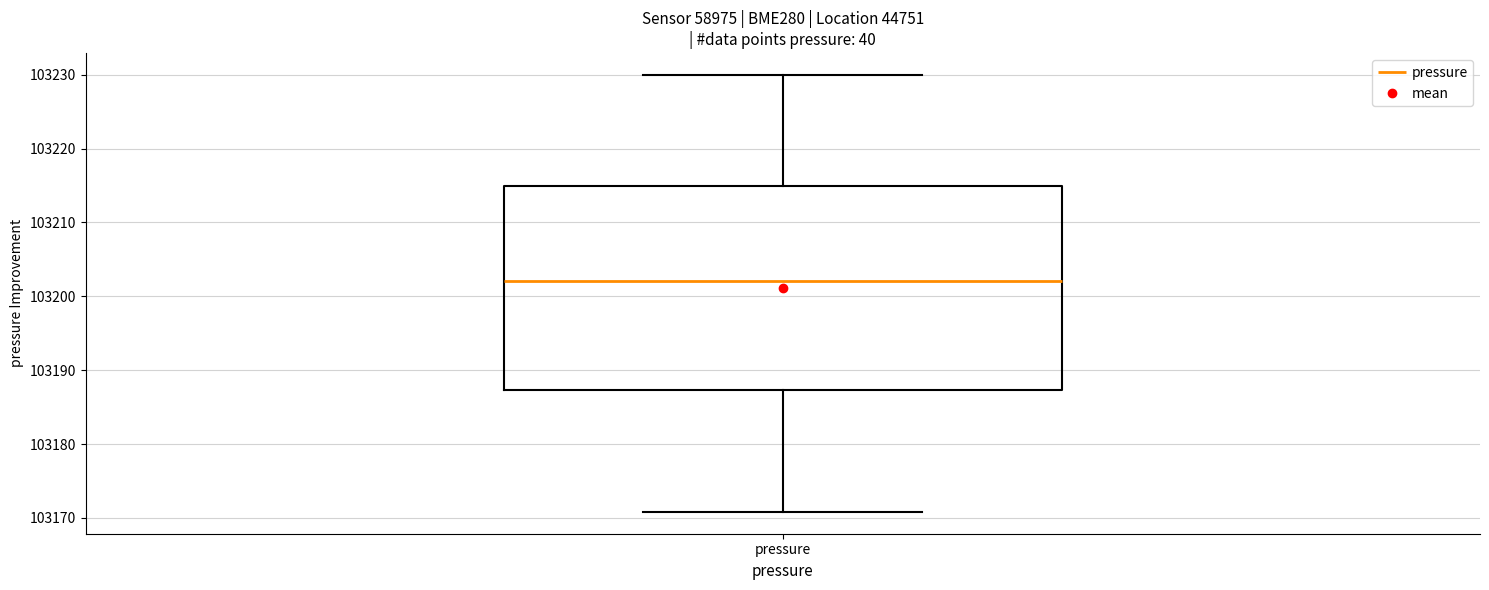

Transcribe this box plot: give where the median line is, the range the box spans, and where the two whiskers end, as read against the y-axis. The values are not printed on the chart, so give them approximately, as read against the axis.

median 103202, box 103187 to 103215, whiskers 103171 to 103230